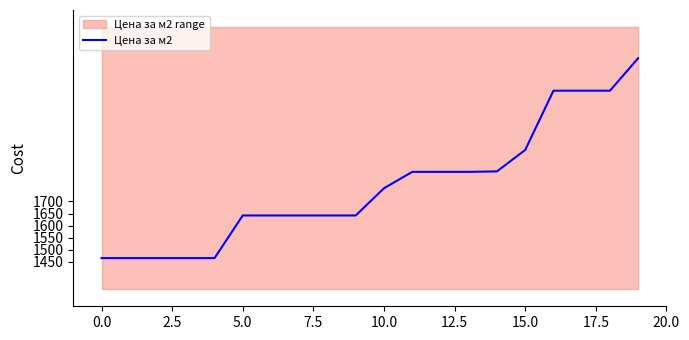

Reading left to right, what are all the values shown in this chart?

1465	1465	1465	1465	1465	1642	1642	1642	1642	1642	1755	1823	1823	1823	1825	1914	2160	2160	2160	2295